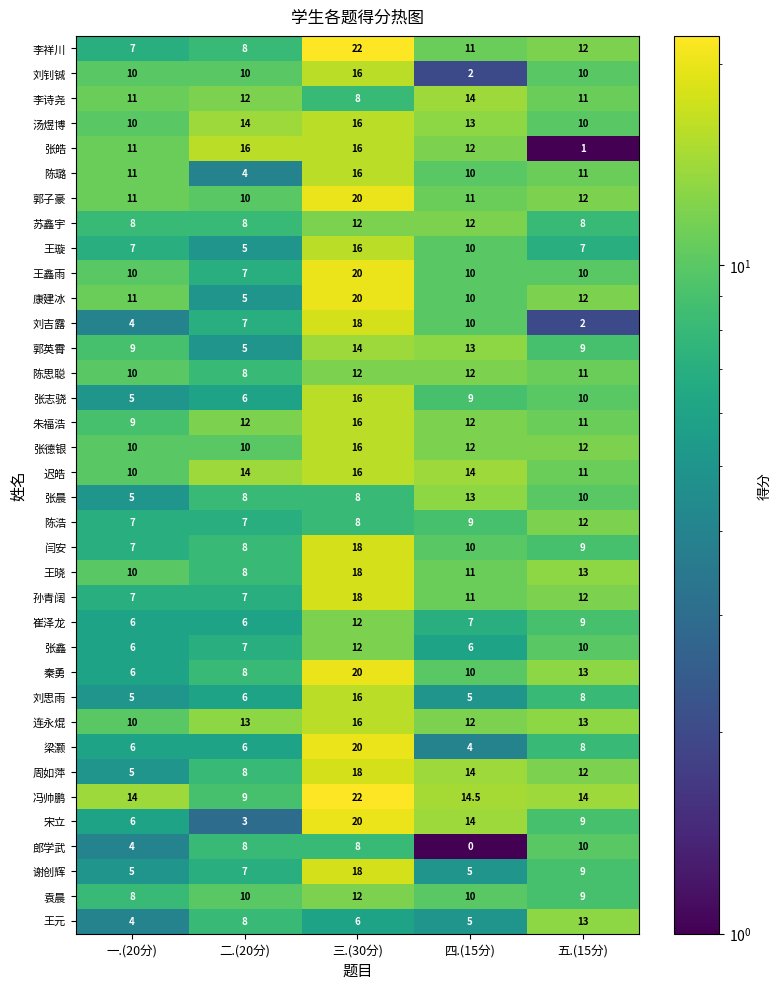

Which series has the widest spread of values?

宋立